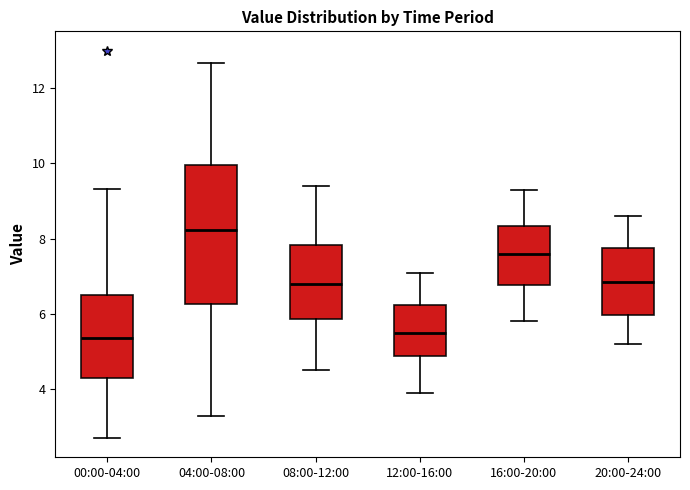

Where does the upper whisker of the box for 12:00-16:00 end on the y-axis? The values are not printed on the chart, so give them approximately, as read against the axis.

7.2